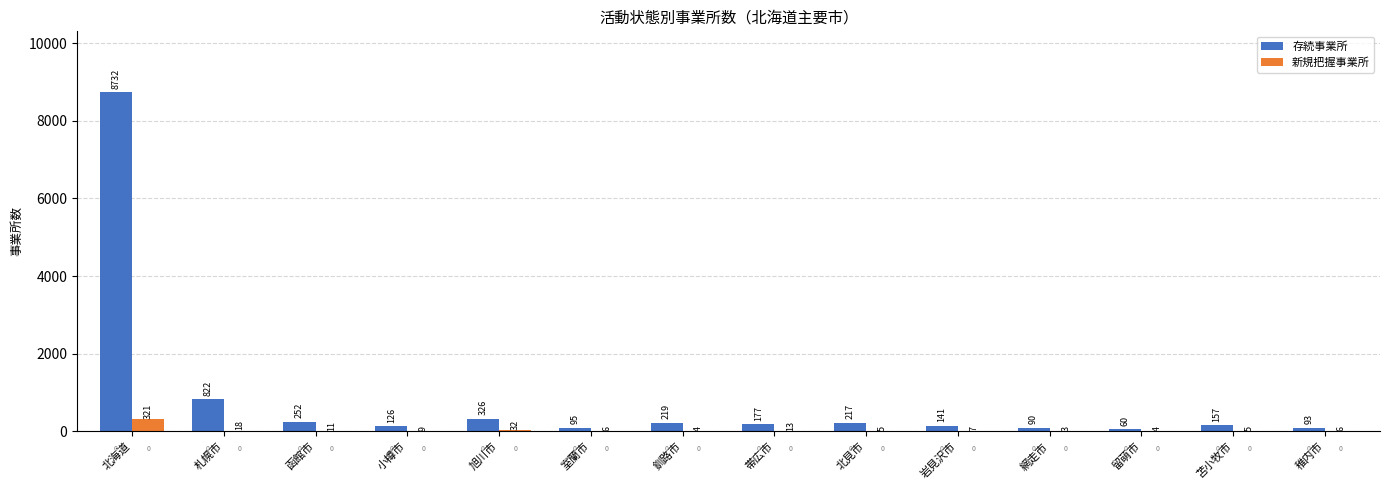

What is the sum of the 存続事業所 values at 稚内市 and 室蘭市?

188